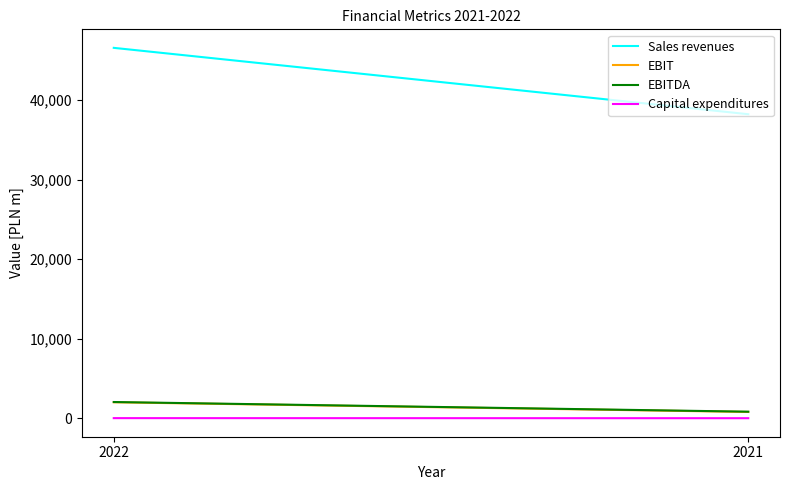

Reading left to right, transcribe all the data shown in this chart.

Sales revenues: 46566	38223
EBIT: 2010	794
EBITDA: 2043	827
Capital expenditures: 17	8